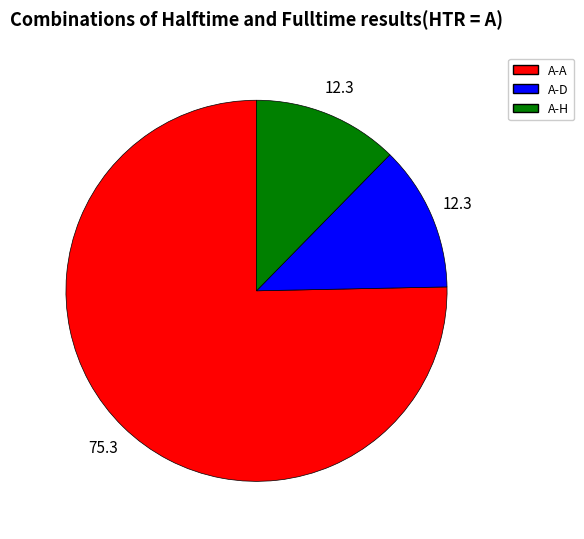

Does any single category account for the majority?

Yes